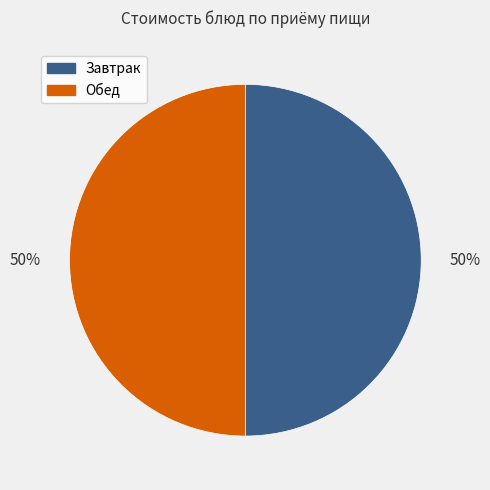

Do Завтрак and Обед together represent more than half of the pie?

Yes